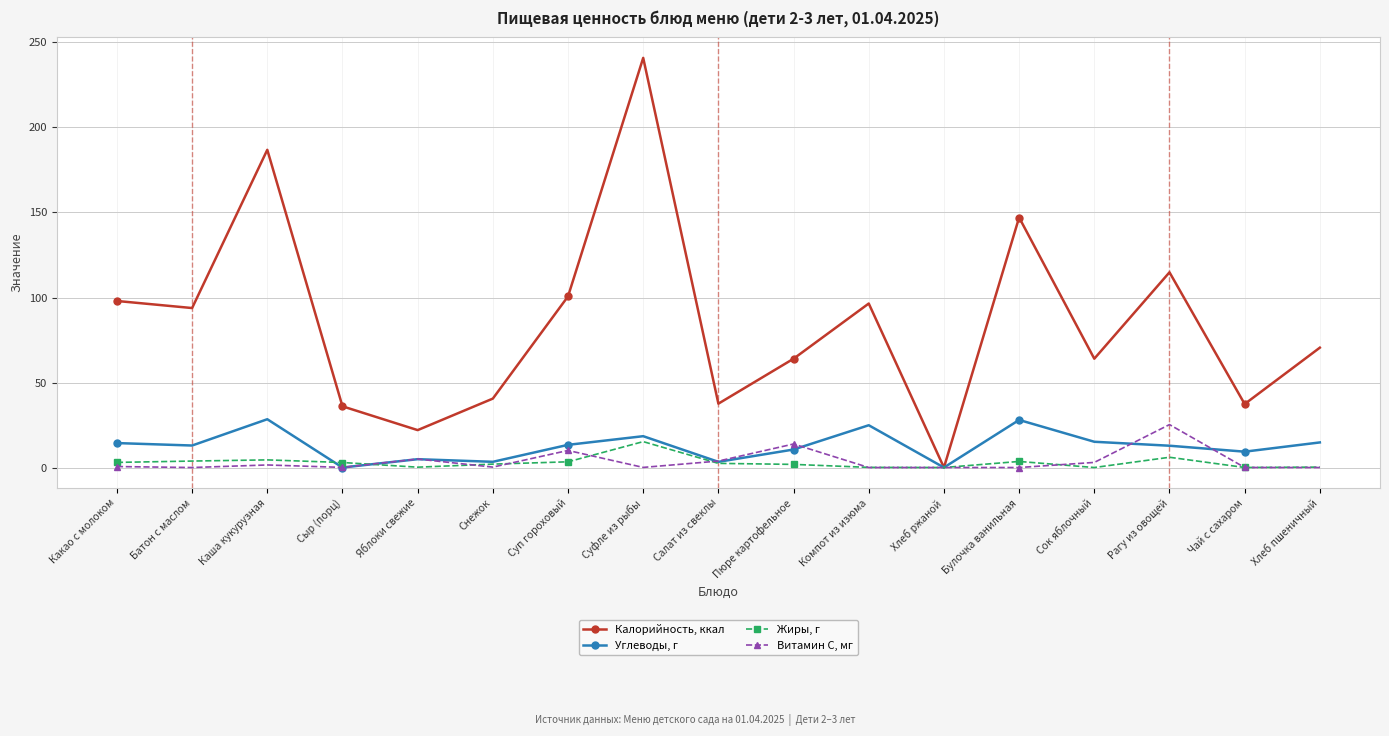

Is it true that Калорийность, ккал equals 96.5 at Компот из изюма?

True